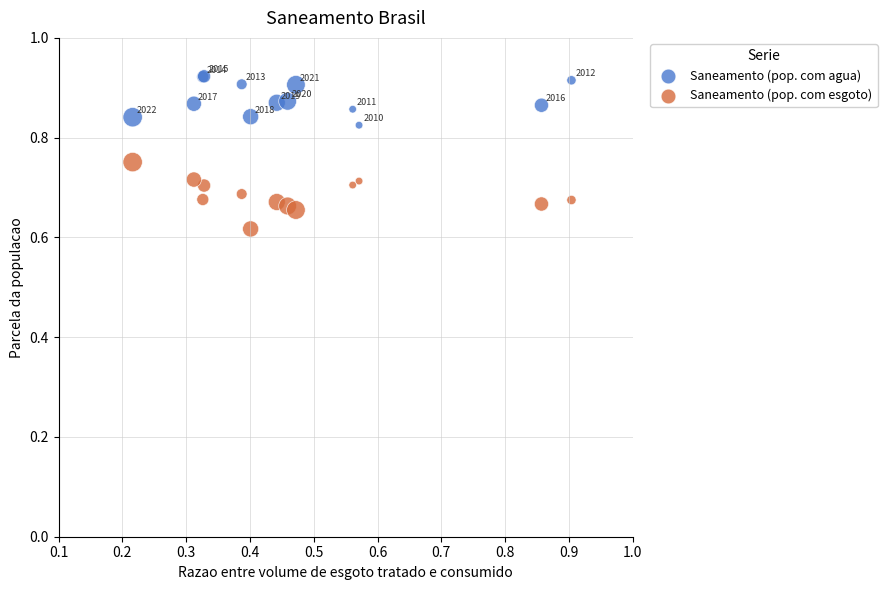

What are all the series names shown in the legend?

Saneamento (pop. com agua), Saneamento (pop. com esgoto)